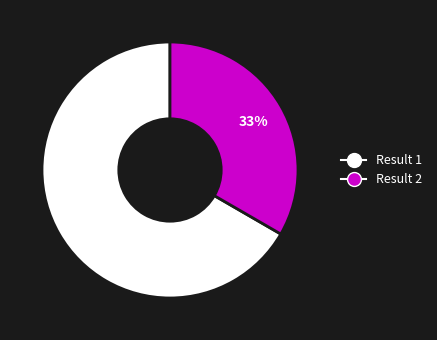

What is the smallest slice in the pie chart?

Result 2